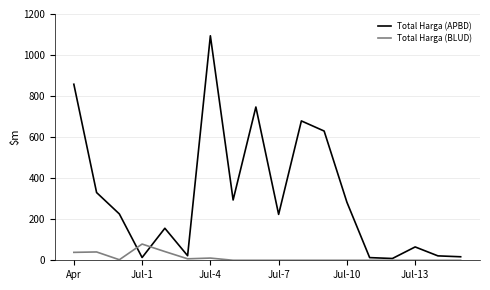

Which series has the largest total across all categories?

Total Harga (APBD)